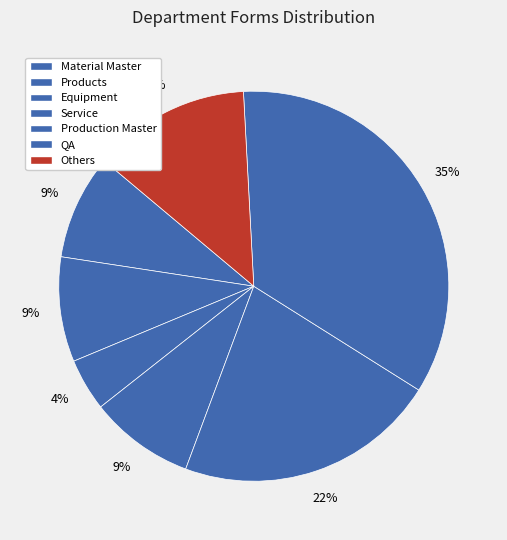

Between Products and Others, which is larger?

Others